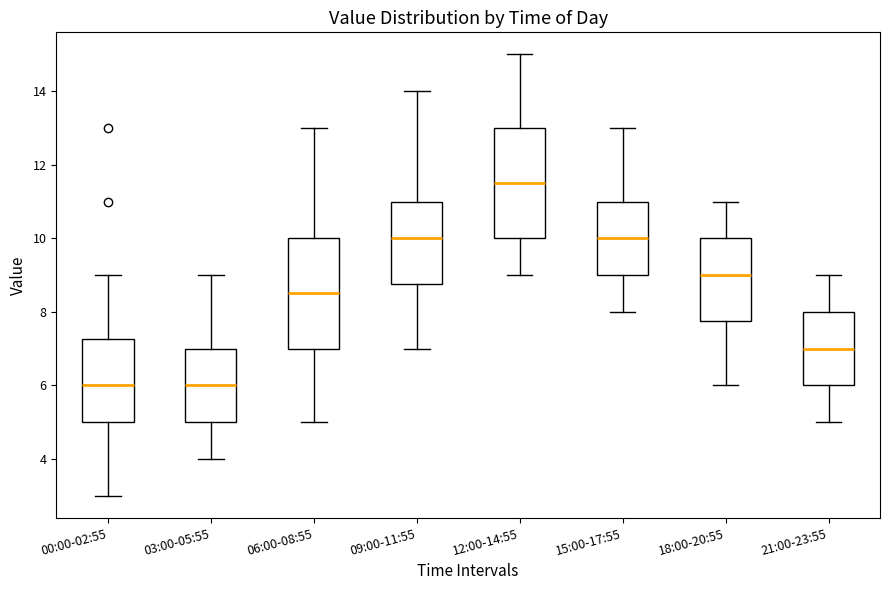

Where does the median line of the box for 21:00-23:55 sit on the y-axis? The values are not printed on the chart, so give them approximately, as read against the axis.

7.0